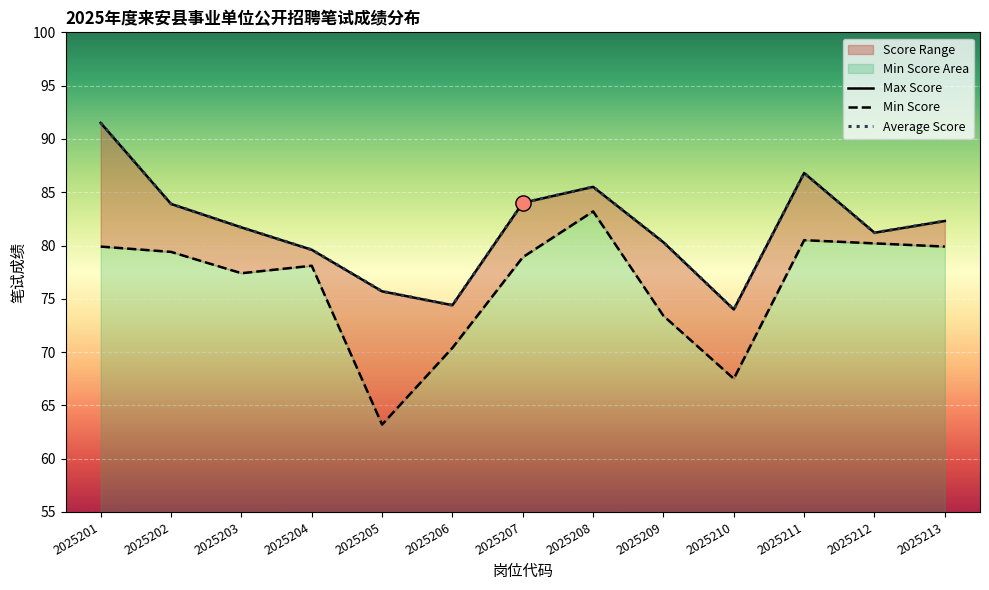

At which category is the sum across all series the highest?

2025201